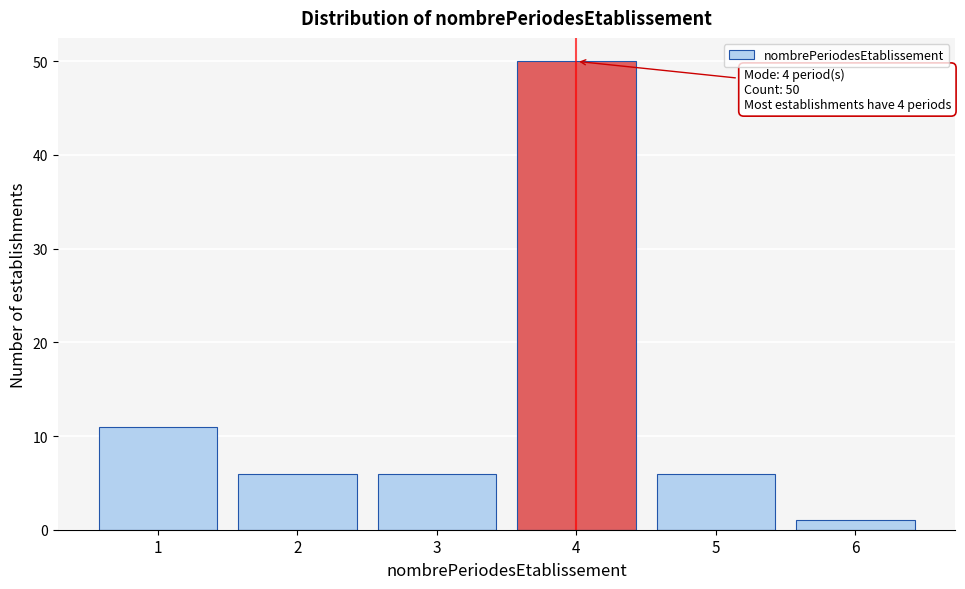

Reading right to left, transcribe all the data shown in this chart.

6=1	5=6	4=50	3=6	2=6	1=11